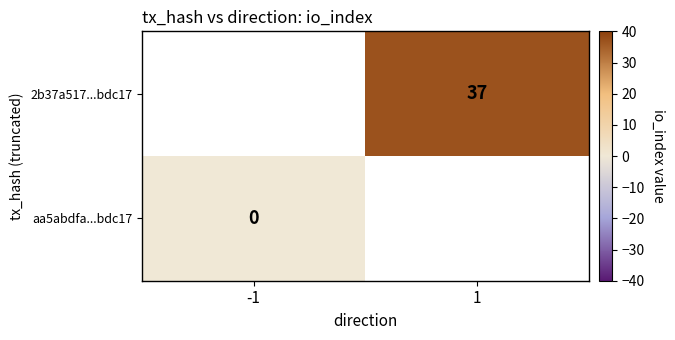

What is the greatest value displayed?

37.0